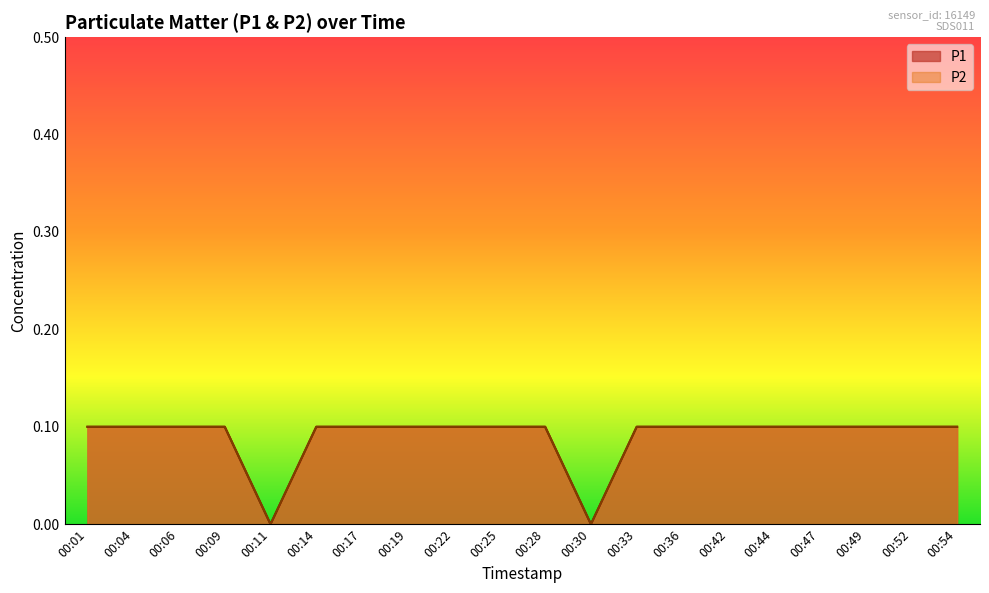

How many interior local valleys does the P1 series have?

2